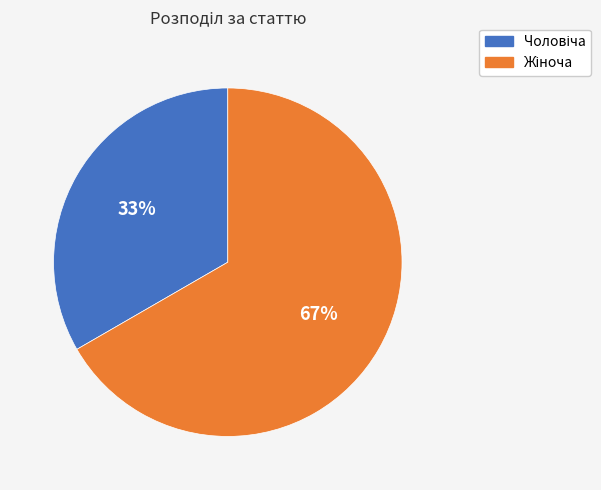

Is there a majority slice in this chart?

Yes